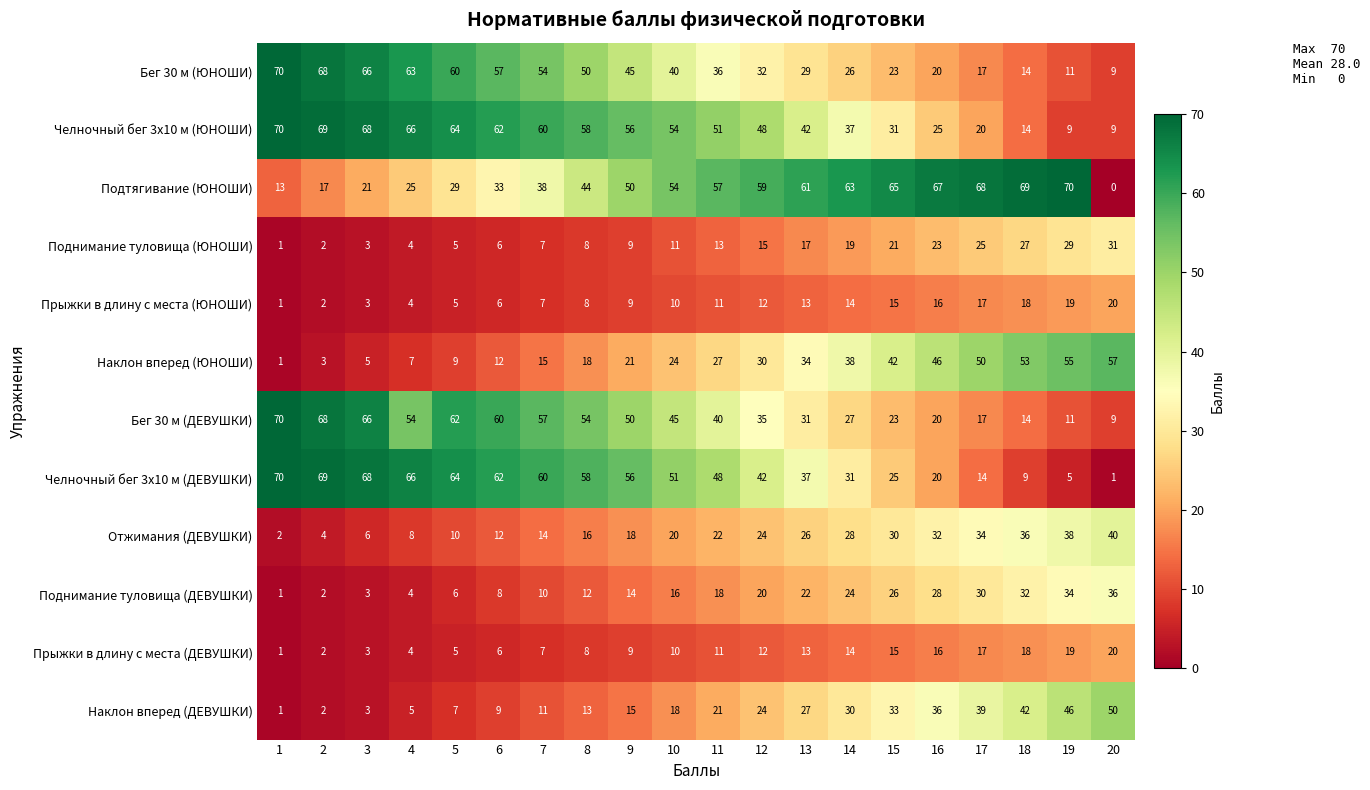

Read the Поднимание туловища (ДЕВУШКИ) value at 13, to the nearest 10.

20